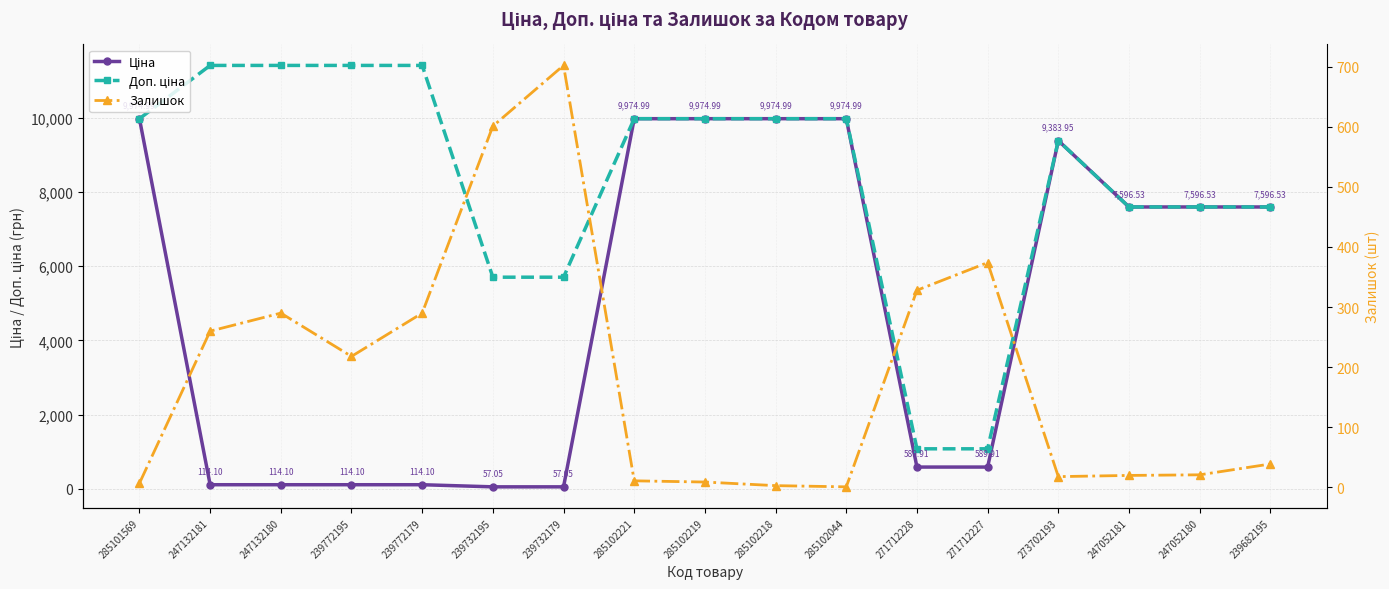

True or false: Доп. ціна and Ціна cross at least once.

False